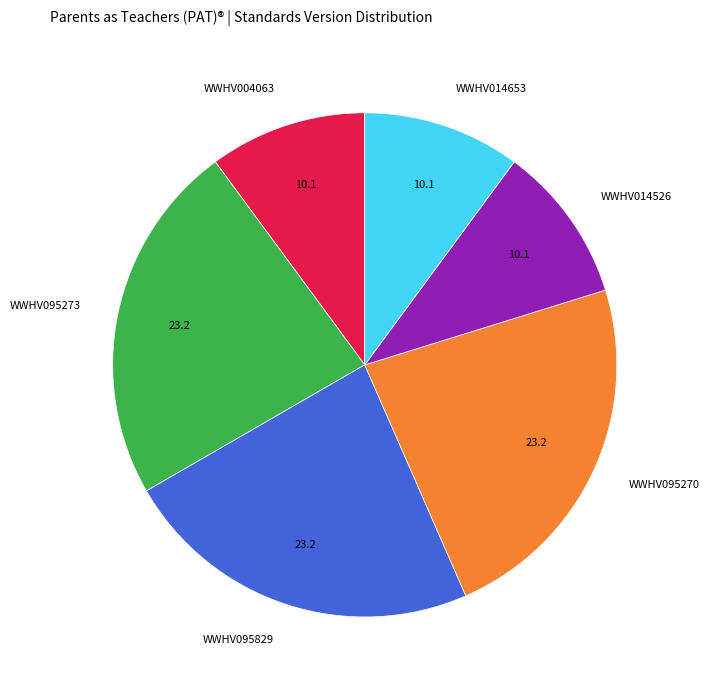

Approximately how many times larger is the value at WWHV004063 compared to WWHV014653?

1.0